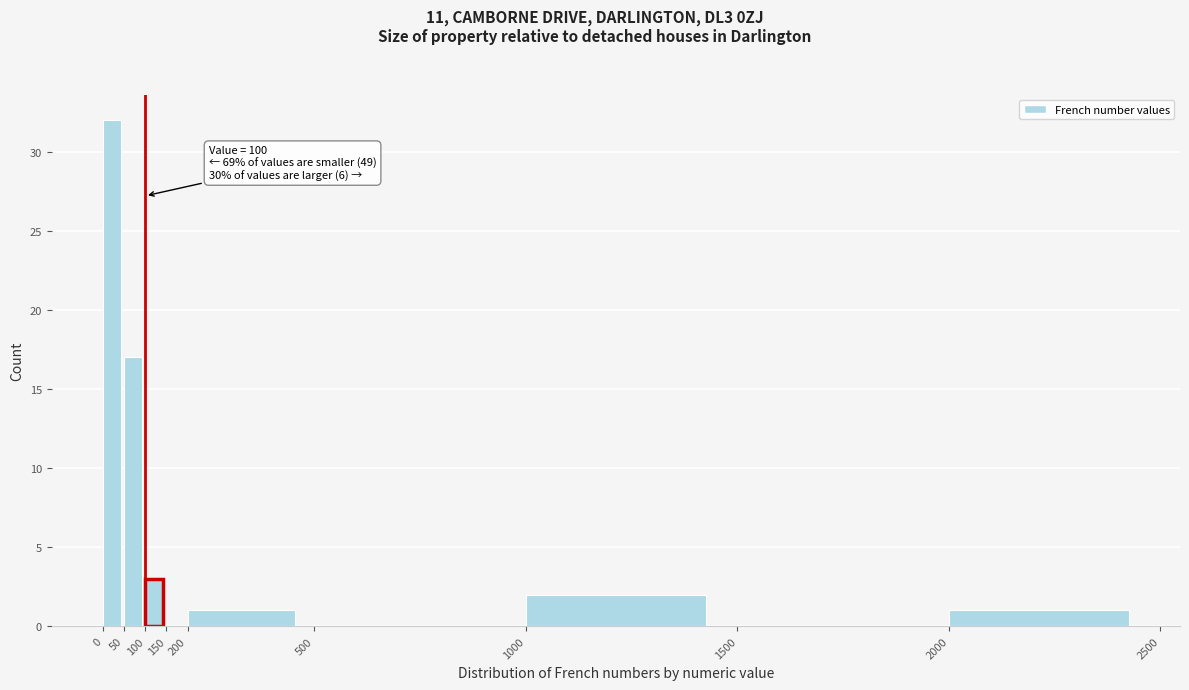

Which range on the x-axis has the tallest bar?

0 to 50